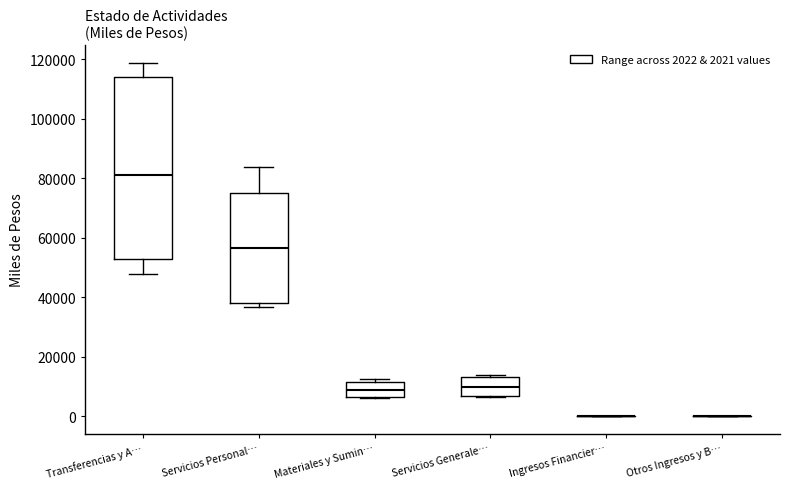

Reading left to right, transcribe this box plot: for each box, give where its median line is, the range the box spans, and where its two whiskers end, as read against the y-axis. The values are not printed on the chart, so give them approximately, as read against the axis.

Transferencias y A…: median 82000, box 52000 to 114000, whiskers 48000 to 118000
Servicios Personal…: median 56000, box 38000 to 76000, whiskers 36000 to 84000
Materiales y Sumin…: median 8000, box 6000 to 12000, whiskers 6000 to 12000 (just above the box's upper edge)
Servicios Generale…: median 10000, box 6000 to 14000, whiskers 6000 to 14000
Ingresos Financier…: box collapsed to a line at 0, whiskers 0 to 0
Otros Ingresos y B…: box collapsed to a line at 0, whiskers 0 to 0